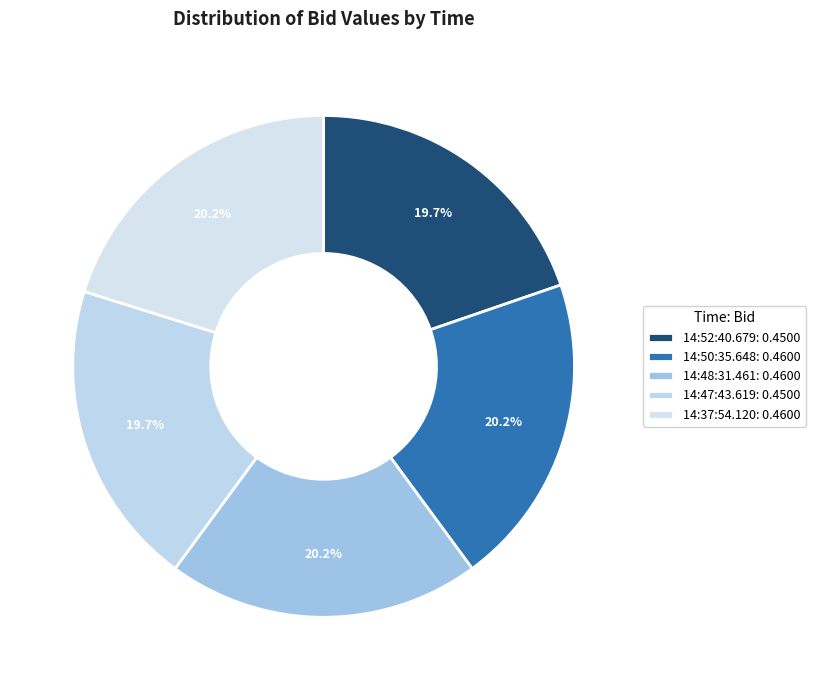

What percentage is NOT represented by 14:37:54.120?

79.8%